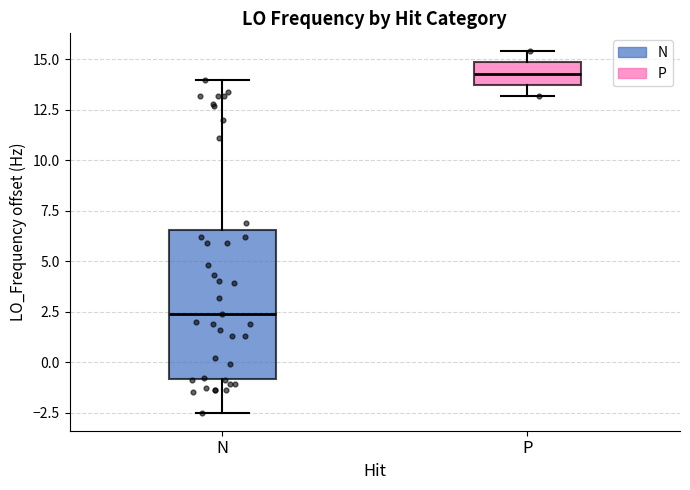

Which box is the tallest, from its lower edge to its upper edge?

N